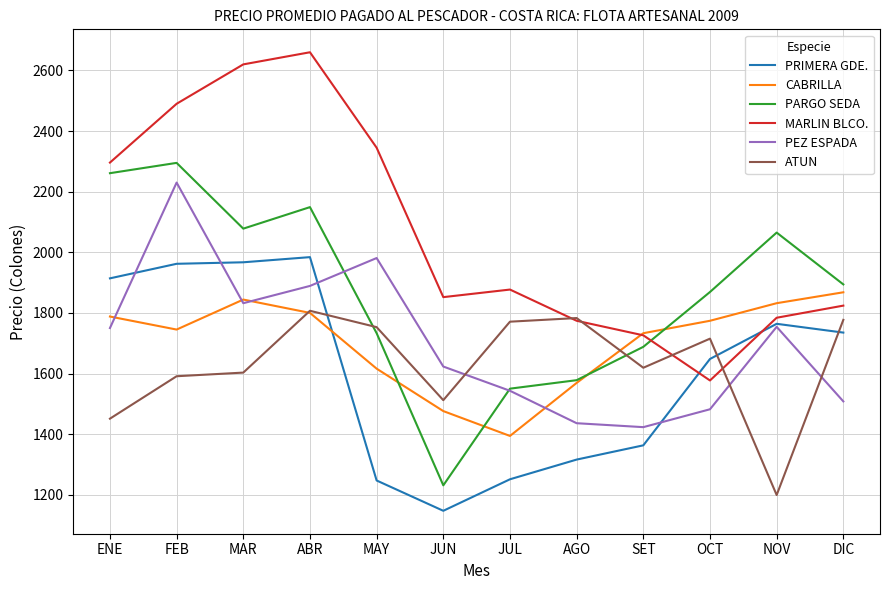

How many lines are shown in the chart?

6